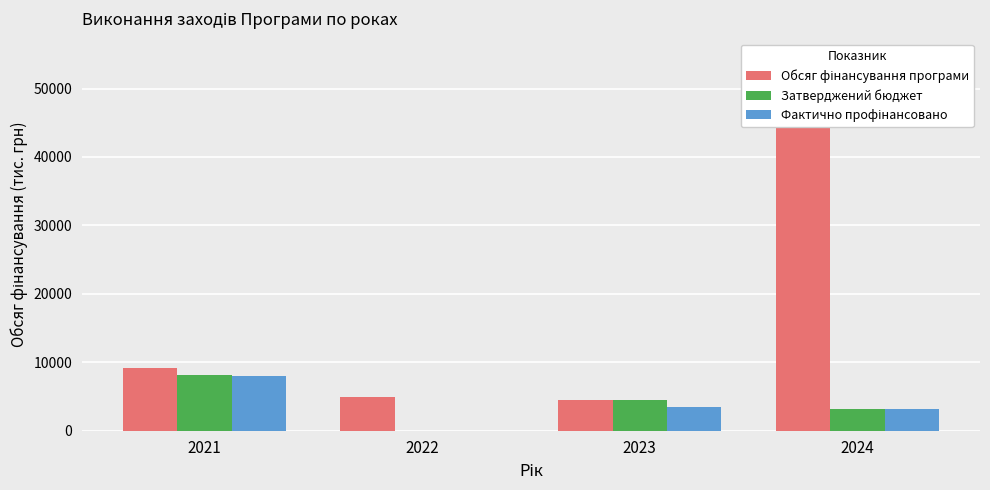

Are the bars horizontal?

No